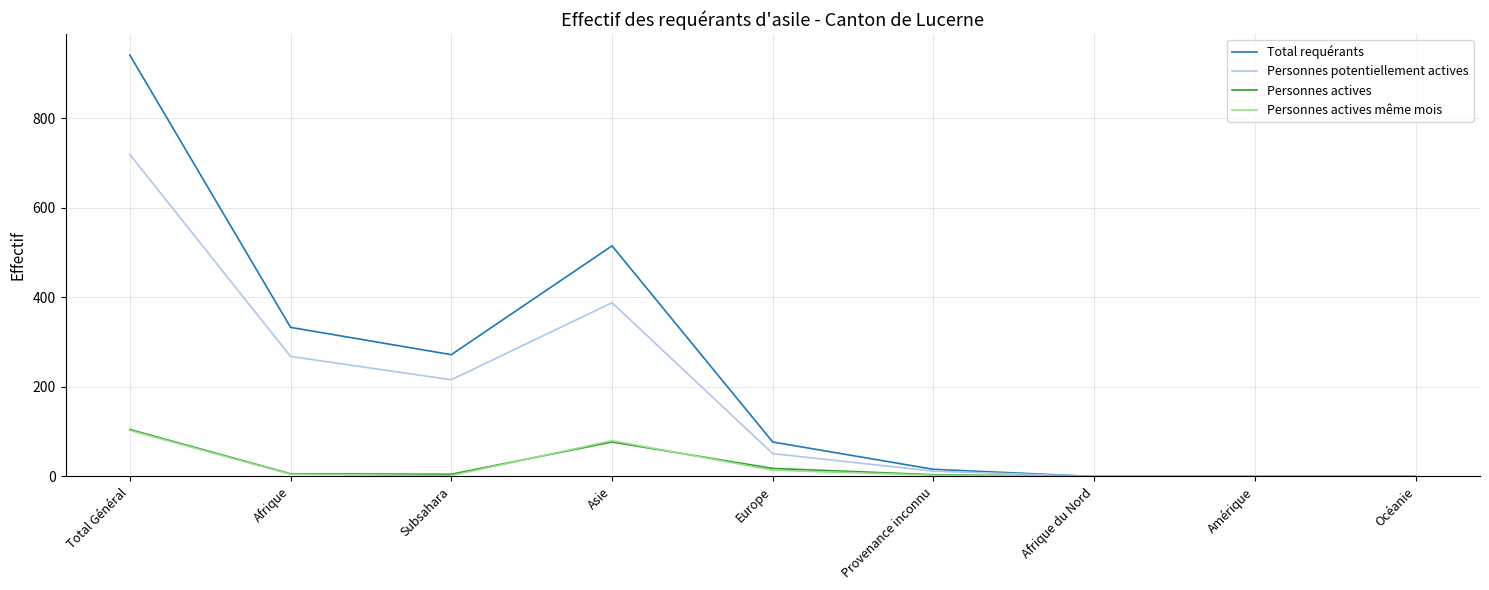

The Personnes actives même mois series shows -47 at Océanie. True or false?

False